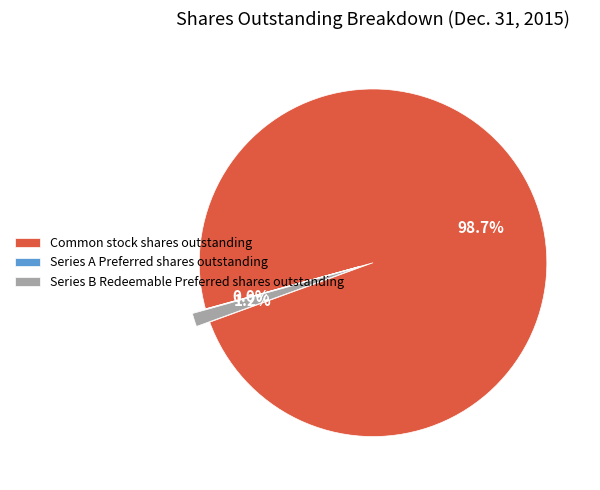

Which slice is the largest?

Common stock shares outstanding